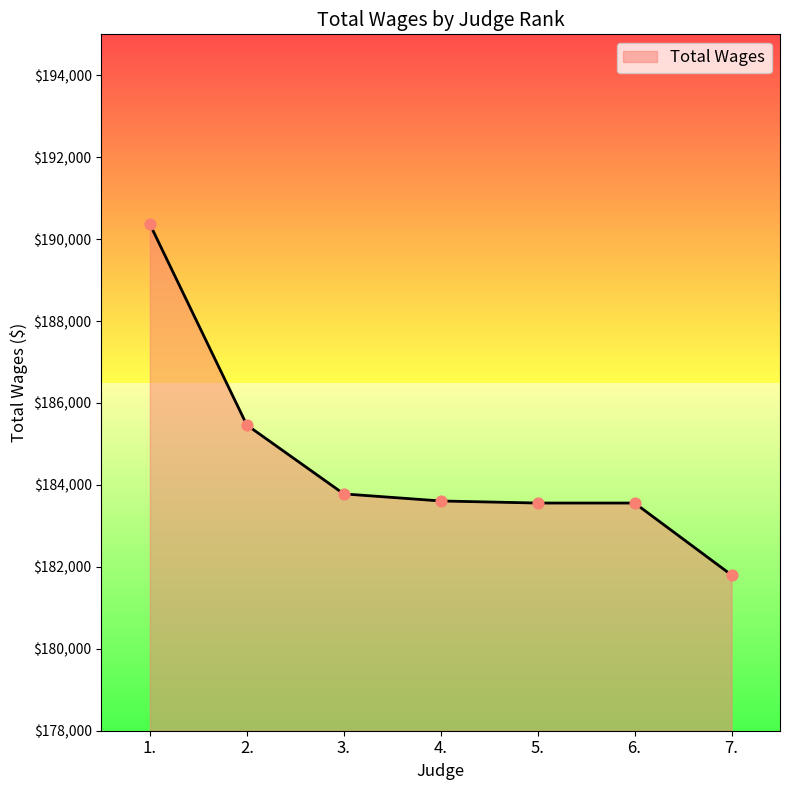

Which has a higher value, 5. or 1.?

1.